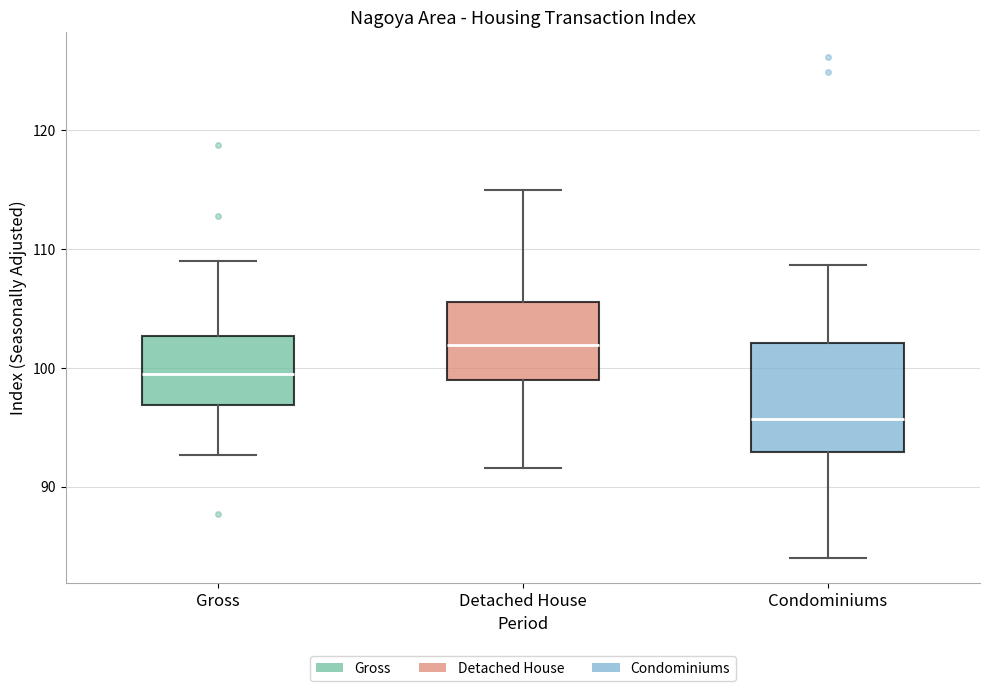

Where is the lower edge of the box for Condominiums on the y-axis? The values are not printed on the chart, so give them approximately, as read against the axis.

93